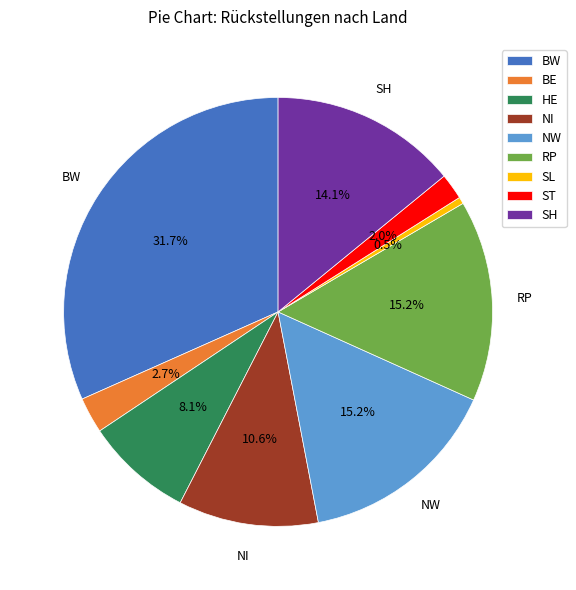

Is there a majority slice in this chart?

No